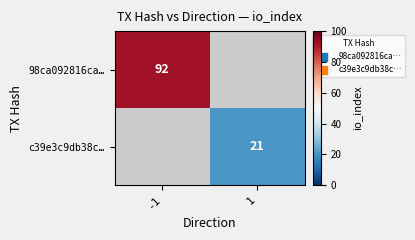

Is it true that 98ca092816ca… equals 153 at -1?

False